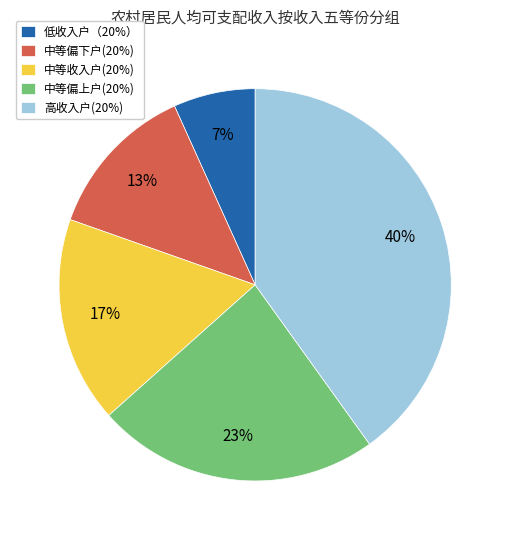

To the nearest percent, what is the combined percentage of 中等偏上户(20%) and 中等收入户(20%)?

40%